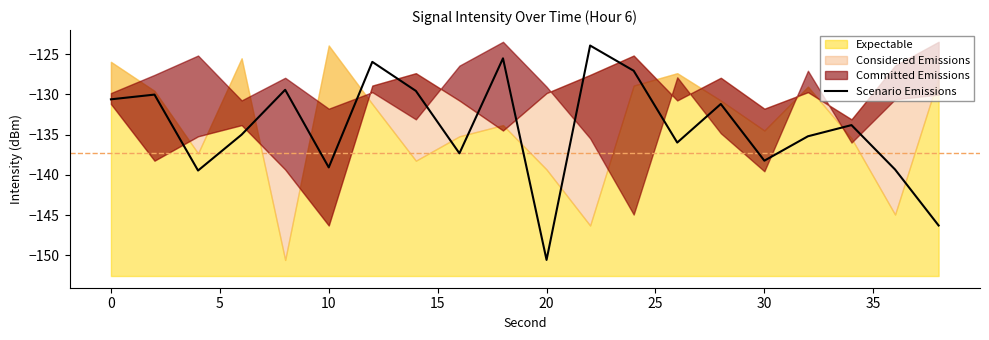

Does the chart display data point markers on the line(s)?

No